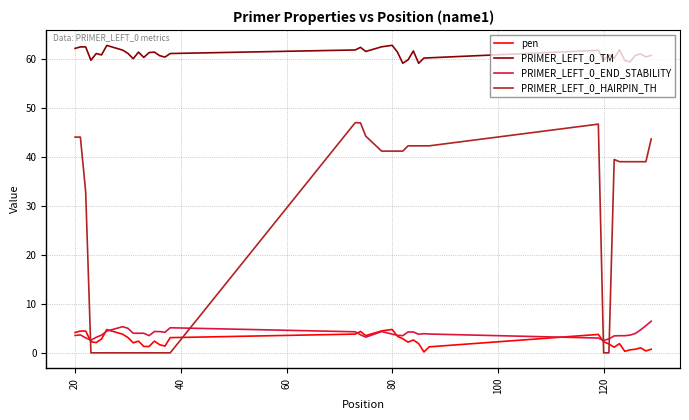

Which series has the largest range (max minus min)?

PRIMER_LEFT_0_HAIRPIN_TH